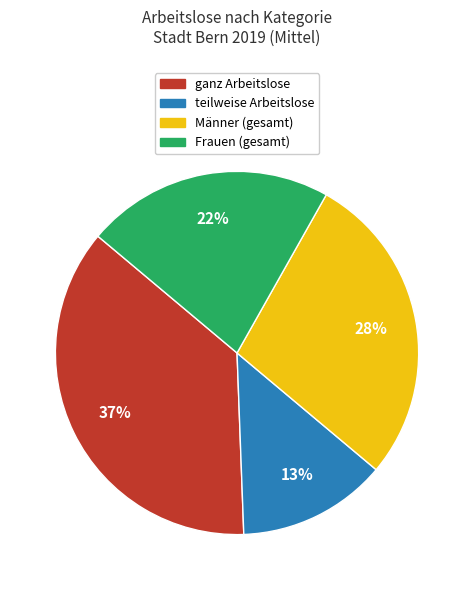

To the nearest percent, what percentage of the pie is Frauen?

22%